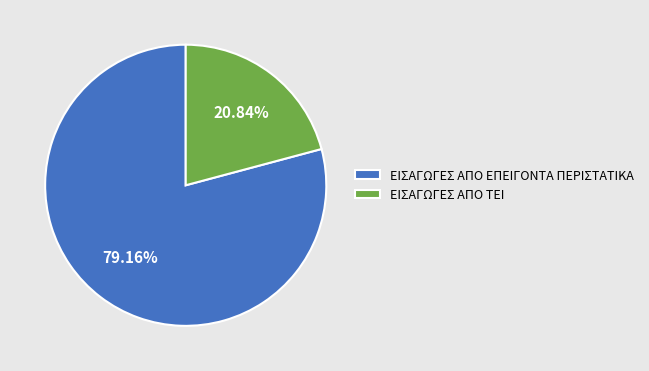

True or false: ΕΙΣΑΓΩΓΕΣ ΑΠΟ ΤΕΙ accounts for 21% of the total.

True